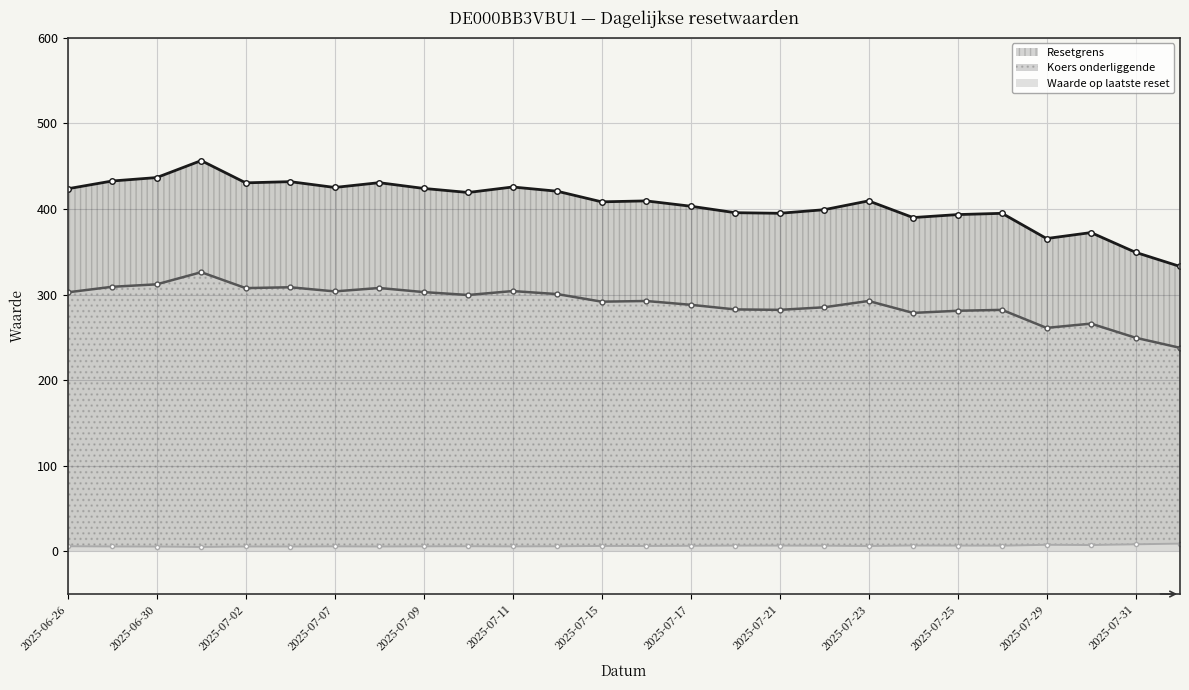

Between 2025-07-31 and 2025-07-29, which is larger?

2025-07-29